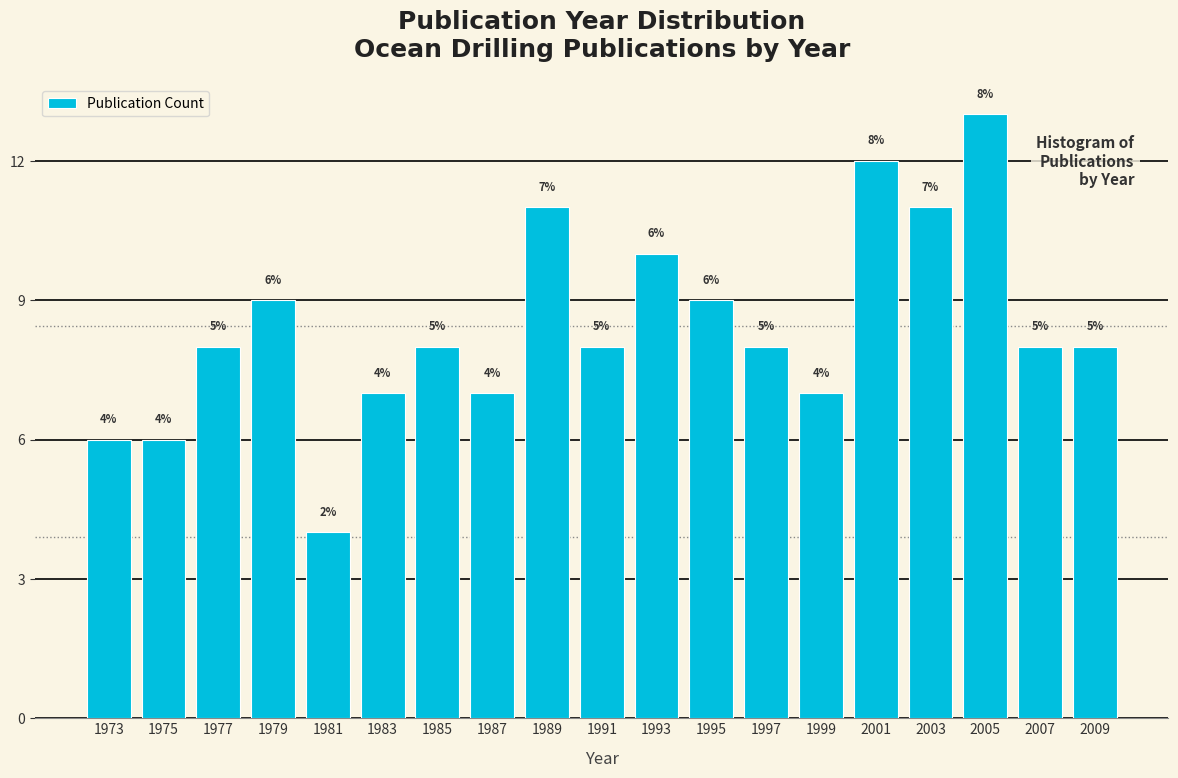

Reading left to right, what are all the values shown in this chart?

1973=6	1975=6	1977=8	1979=9	1981=4	1983=7	1985=8	1987=7	1989=11	1991=8	1993=10	1995=9	1997=8	1999=7	2001=12	2003=11	2005=13	2007=8	2009=8